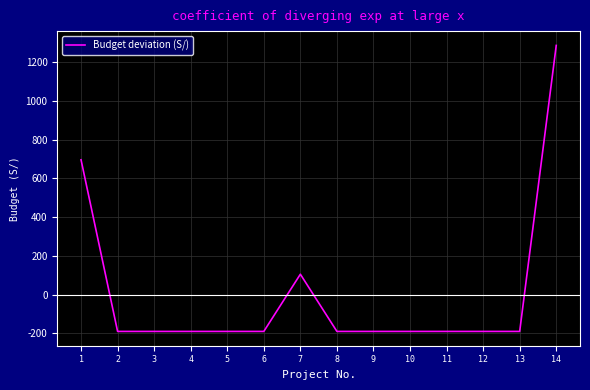

What value does the data have at 7?

105.4